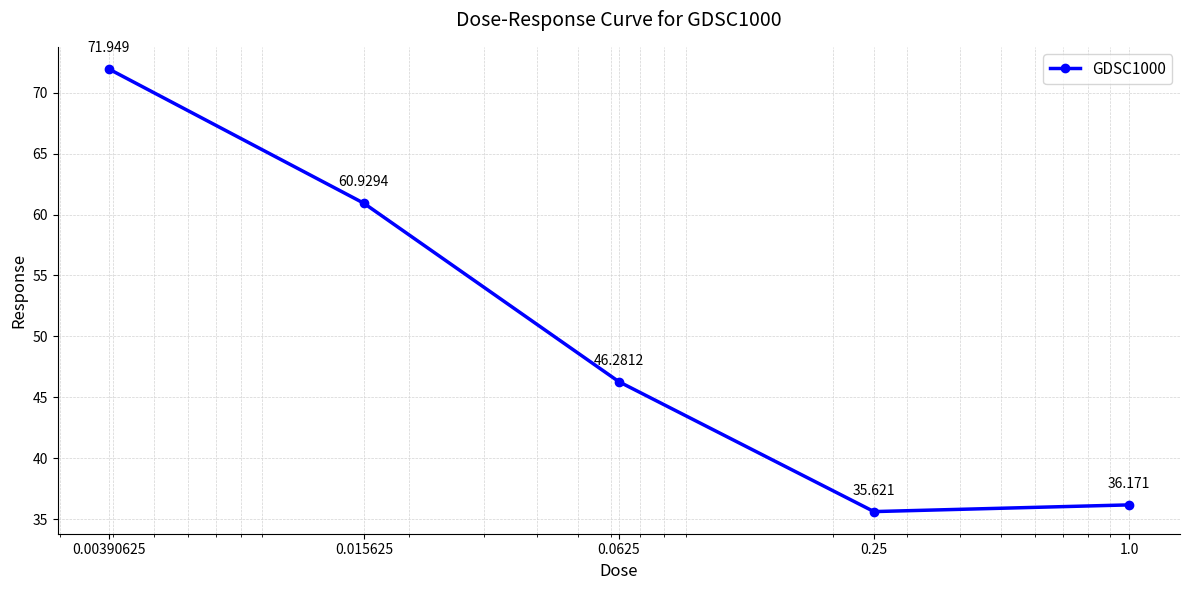

Count the number of categories in the chart.

5